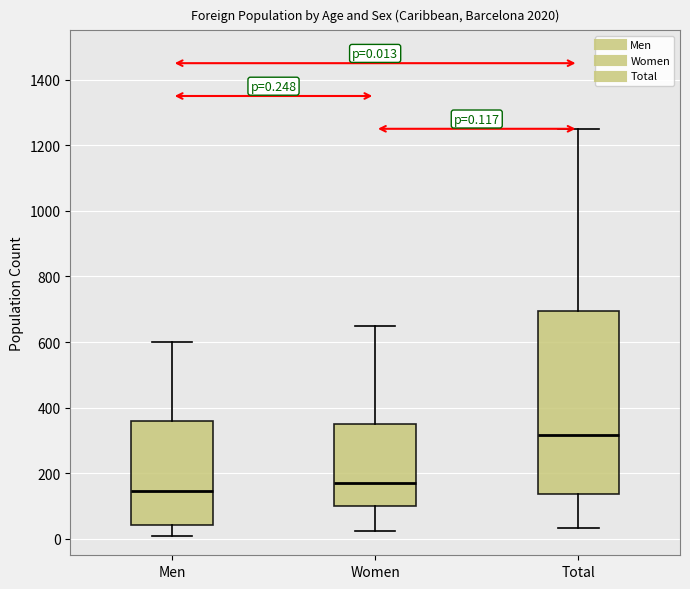

Which box's median line is the highest?

Total